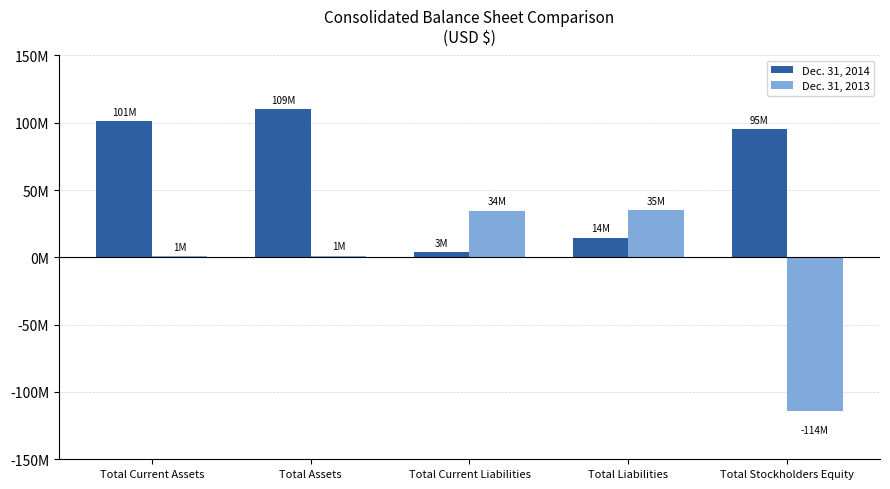

Rank the series at Total Liabilities from highest to lowest value.

Dec. 31, 2013, Dec. 31, 2014